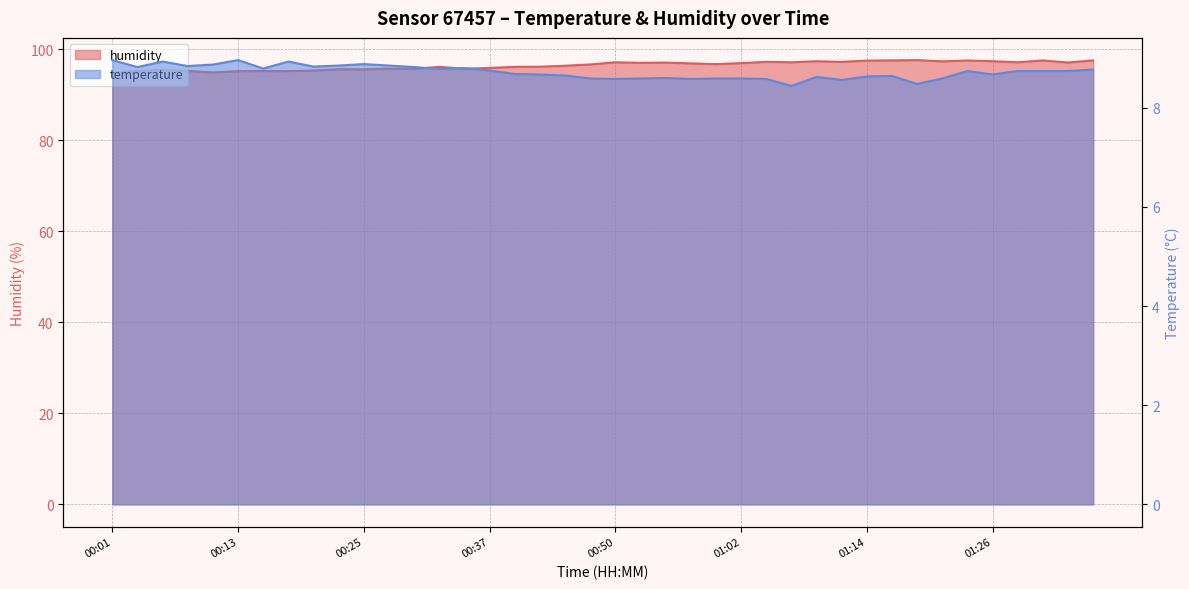

How many interior local peaks does the humidity series have?

12